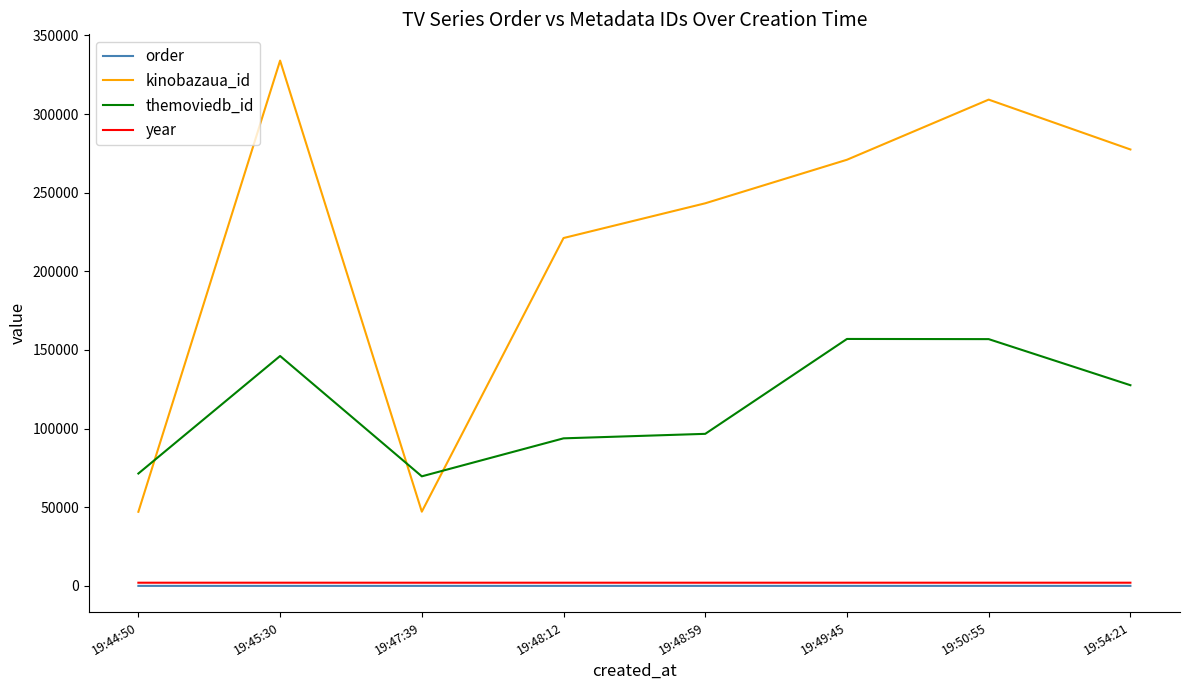

Which series has the widest spread of values?

kinobazaua_id